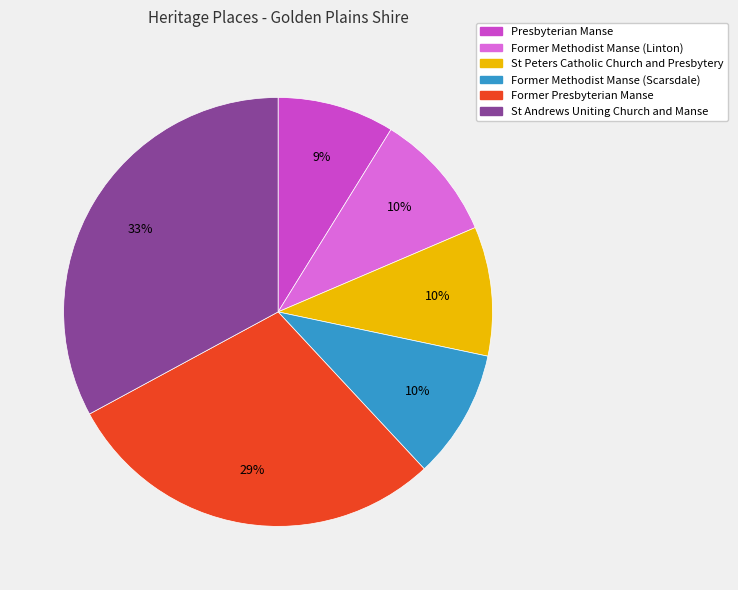

Is Former Methodist Manse (Scarsdale) the majority of the pie?

No